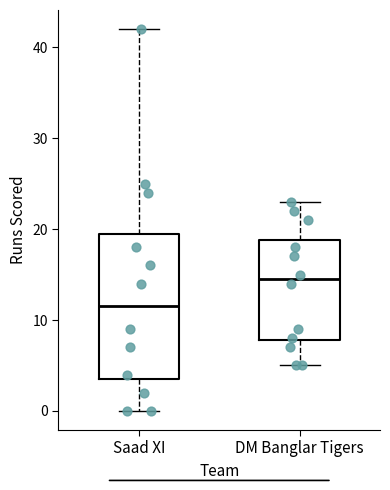

Where is the upper edge of the box for DM Banglar Tigers on the y-axis? The values are not printed on the chart, so give them approximately, as read against the axis.

19